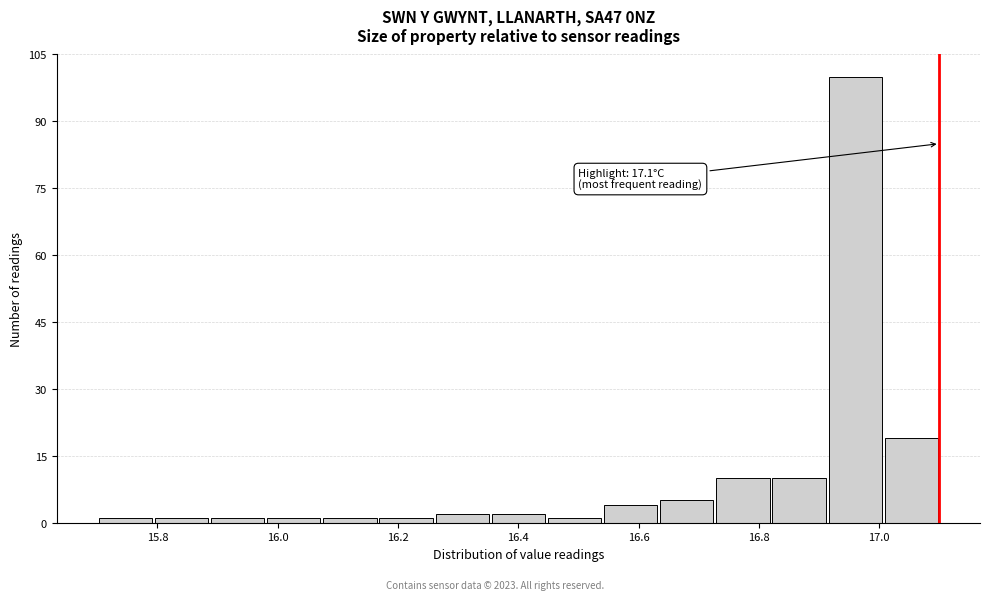

Over which range of the x-axis is the bar tallest?

16.92 to 17.00